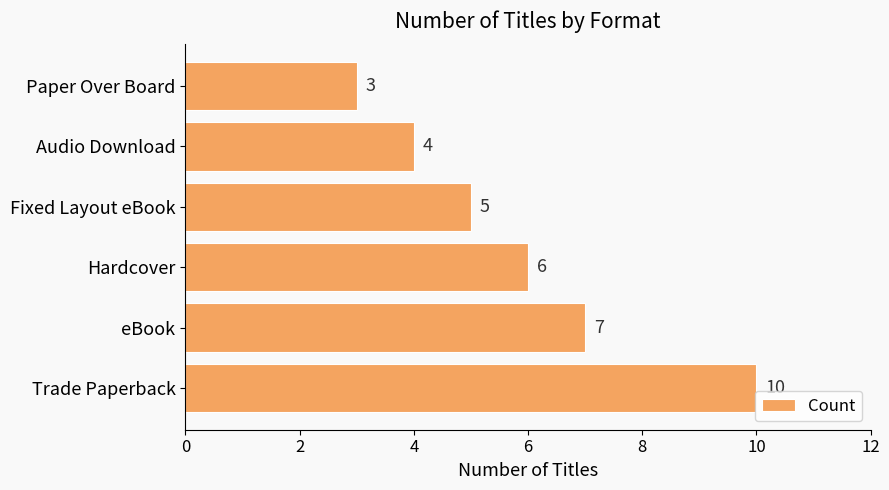

Count the values in the range 4 to 7.

4